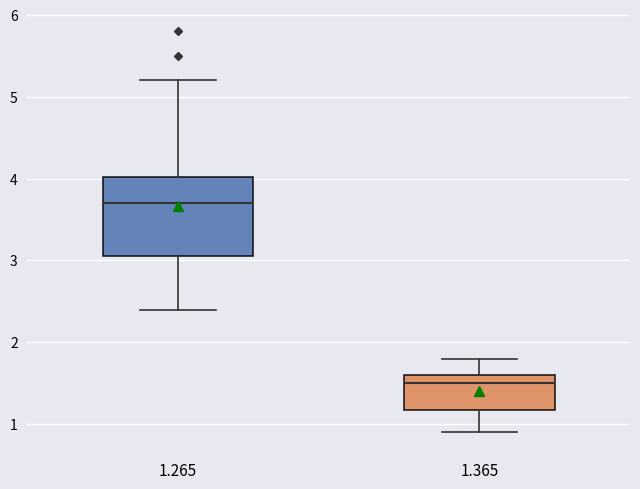

Which box's median line is the highest?

1.265